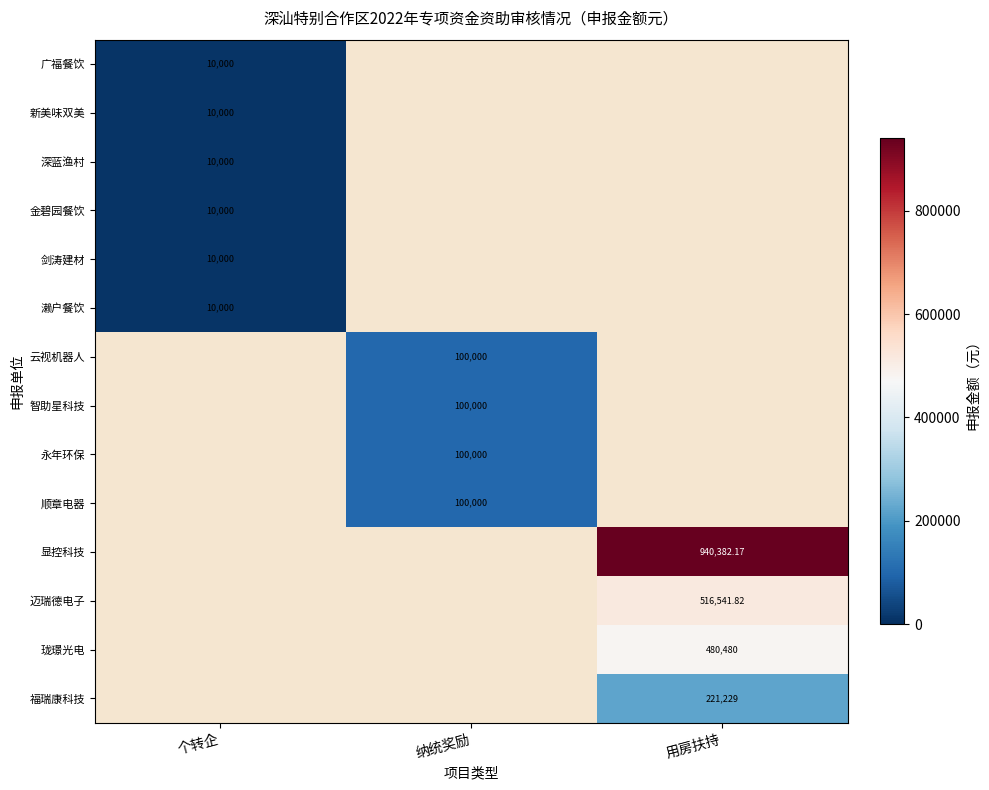

How many values in 濑户餐饮 are above zero?

1